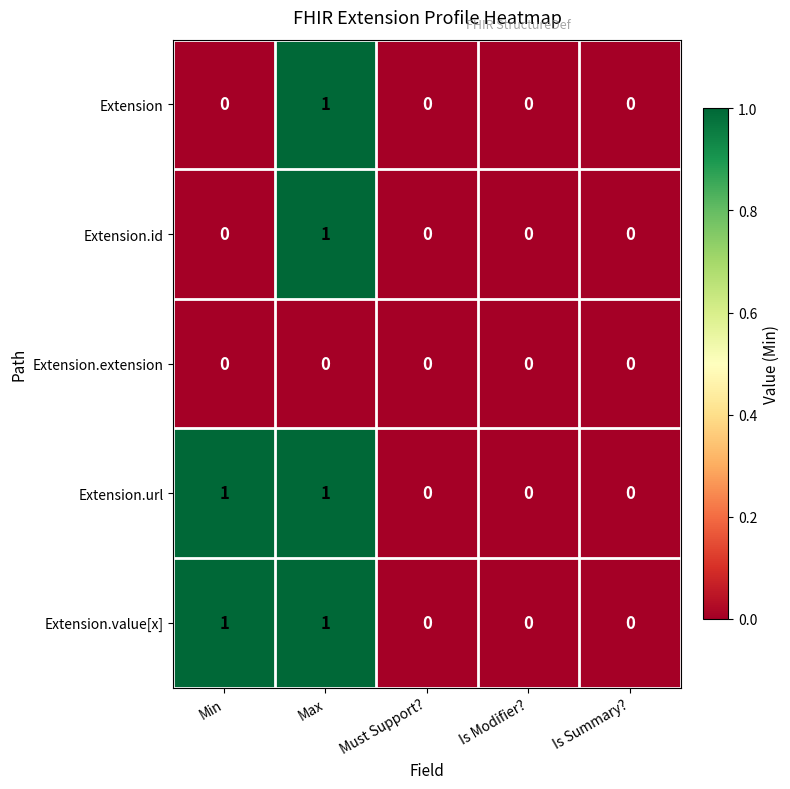

At which label does Extension.id reach its peak?

Max